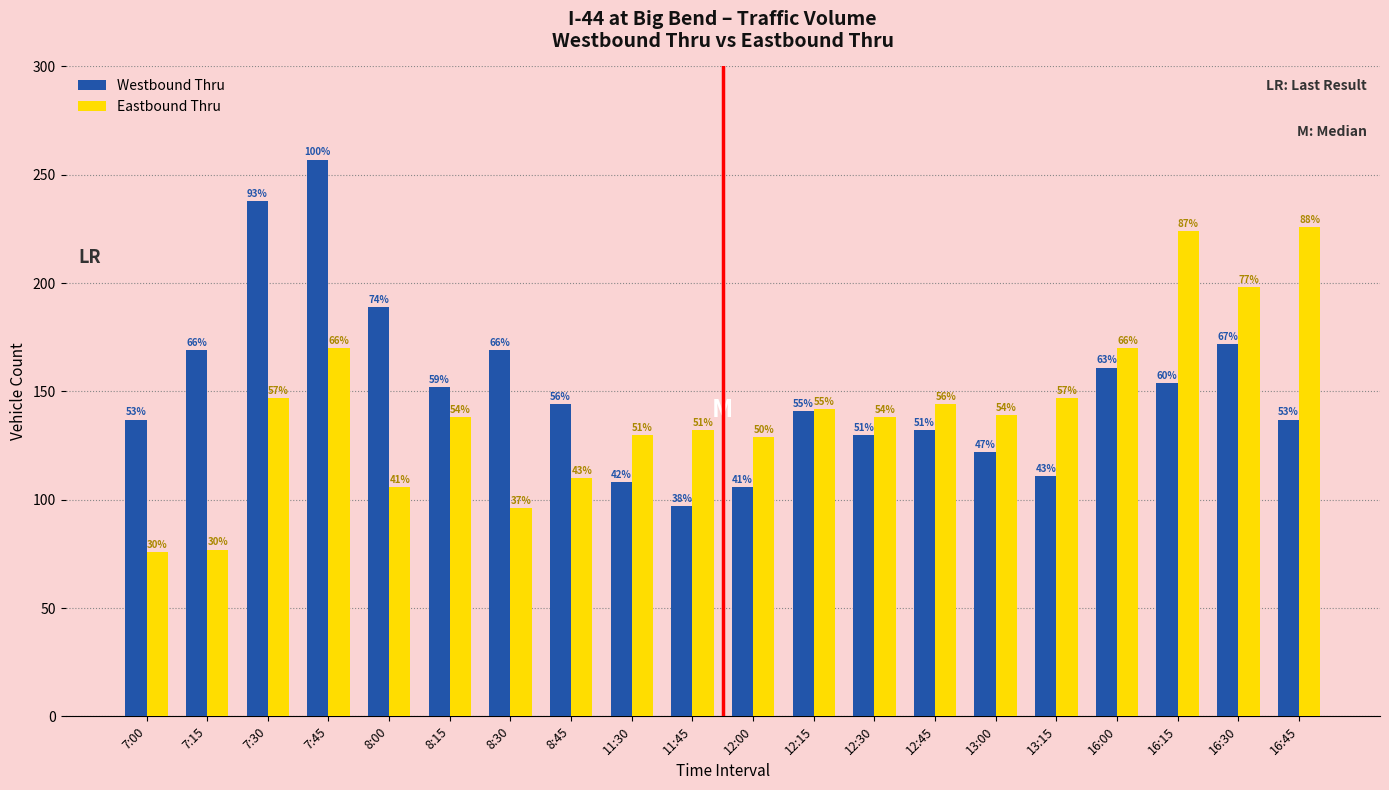

Is it true that Westbound Thru equals 172 at 16:30?

True